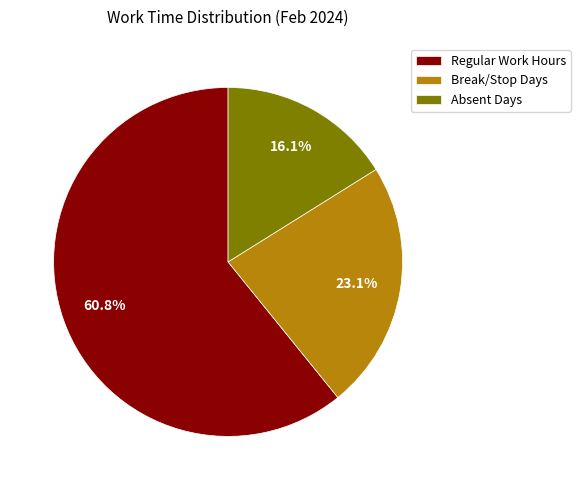

Approximately how many times larger is the value at Break/Stop Days compared to Regular Work Hours?

0.4